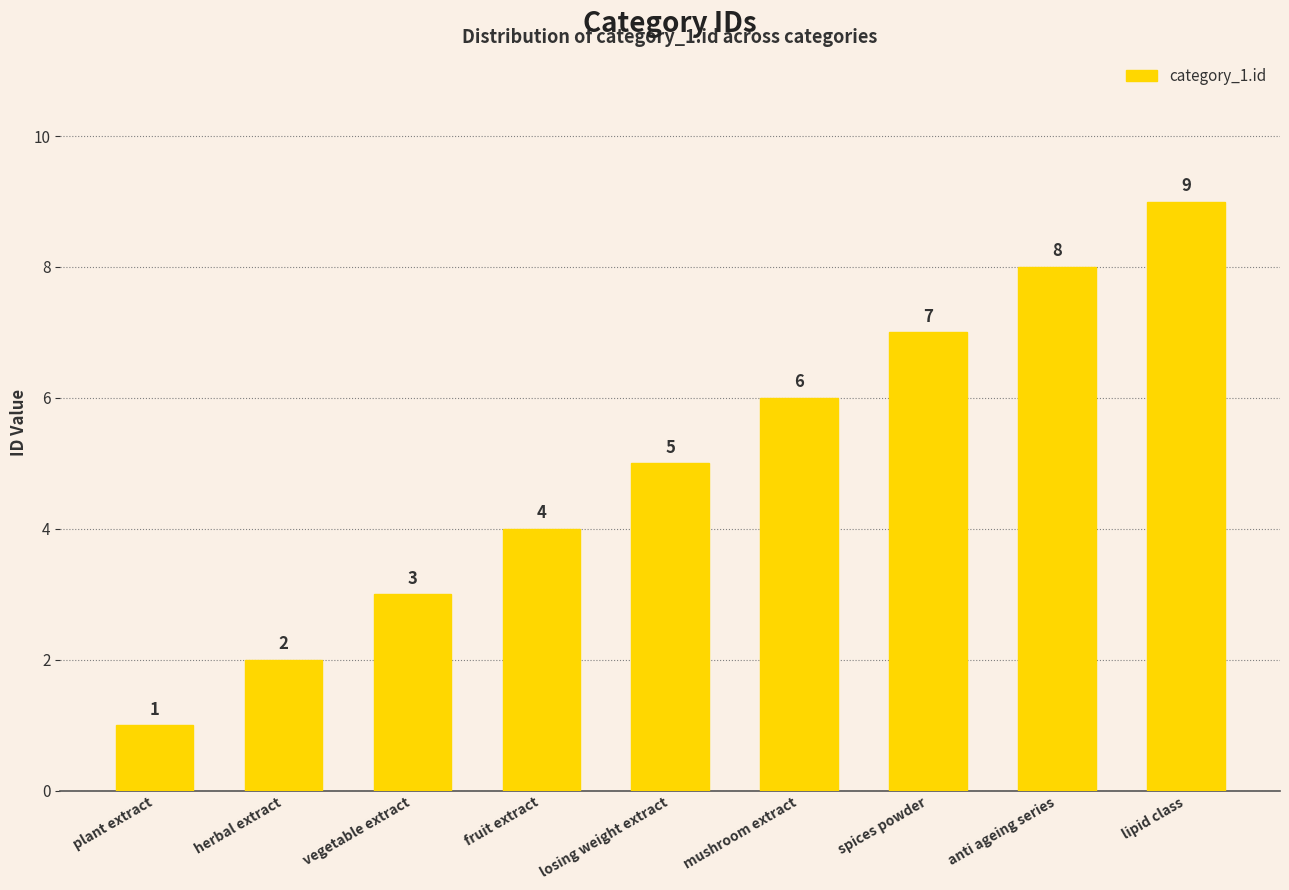

At which category does the chart reach its peak across all series?

lipid class